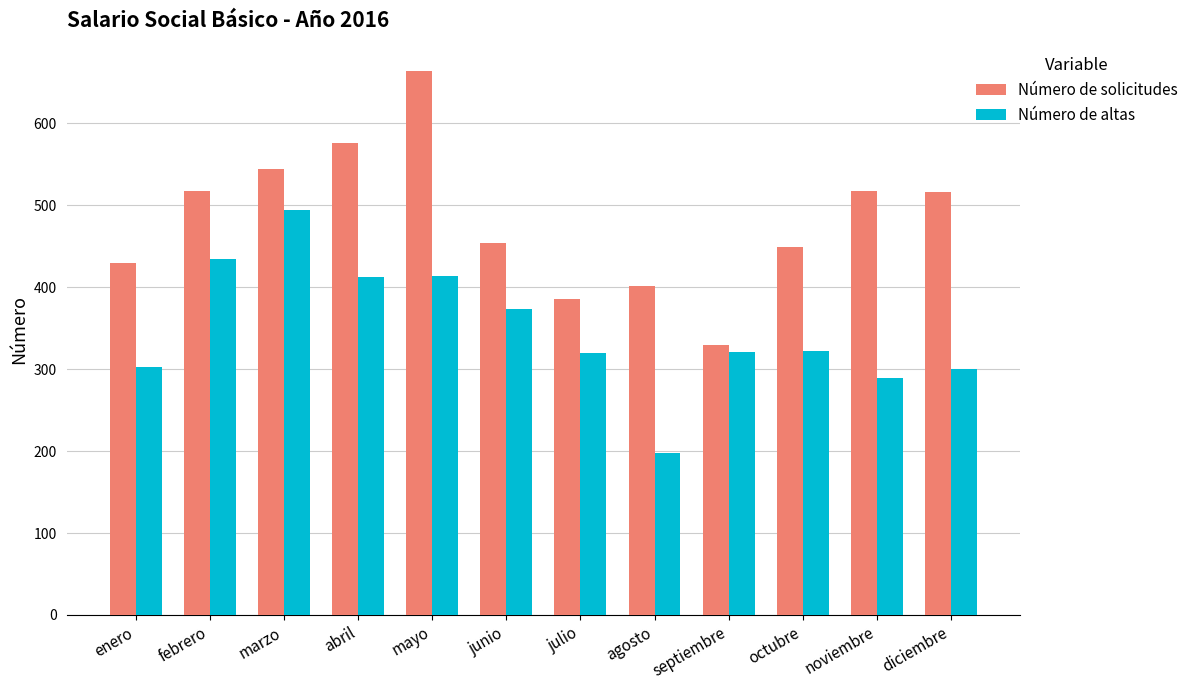

Which series has the widest spread of values?

Número de solicitudes